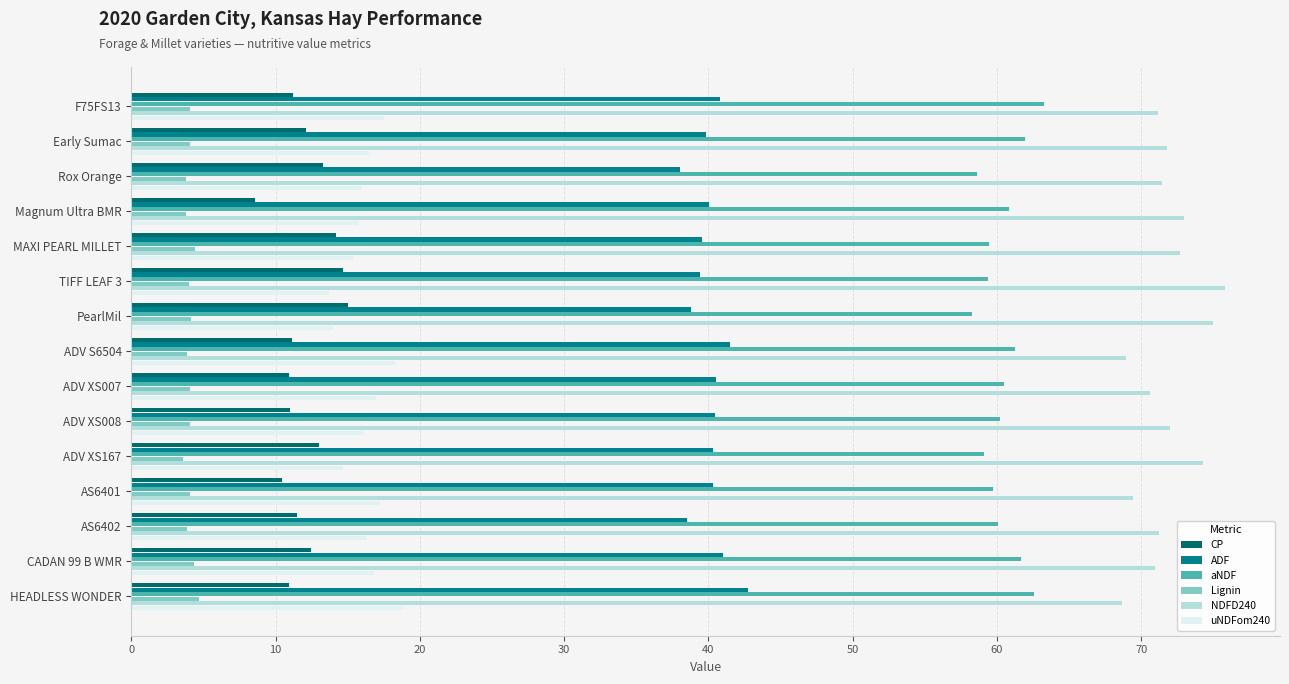

Rank the series at ADV XS008 from highest to lowest value.

NDFD240, aNDF, ADF, uNDFom240, CP, Lignin